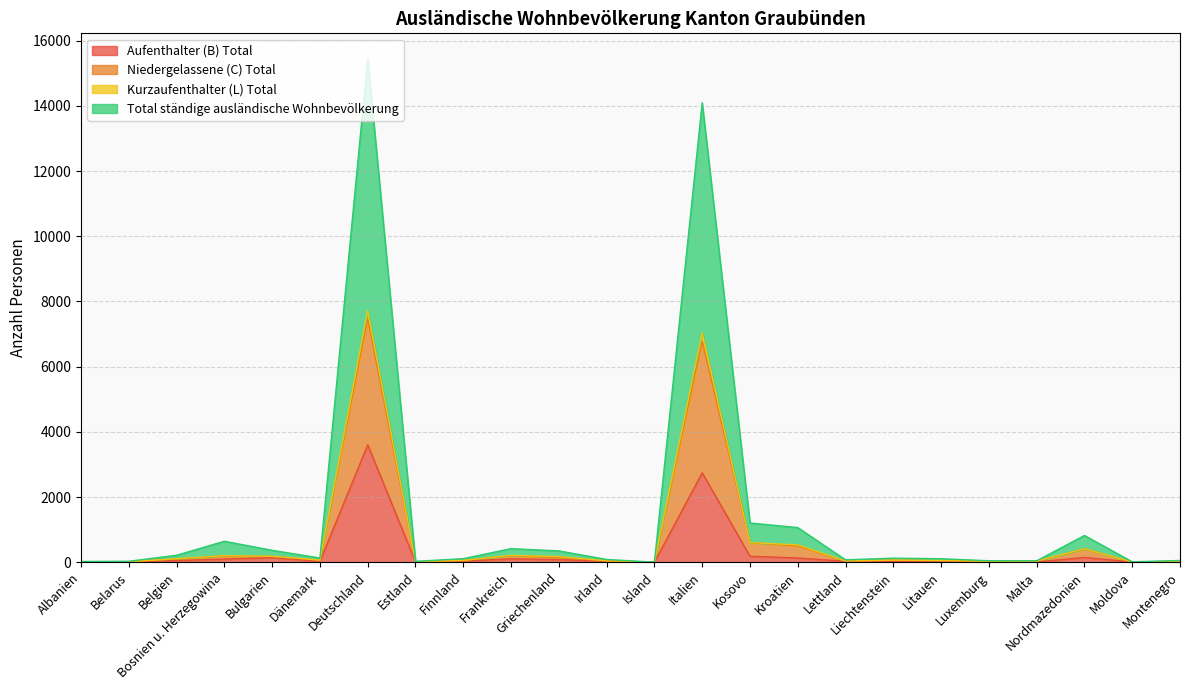

What is the maximum value for Aufenthalter (B) Total?

3601